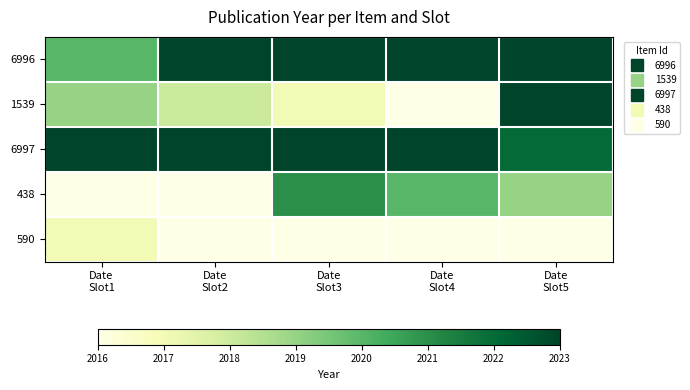

Rank the series by their maximum value, from lowest to highest.

590, 438, 6996, 1539, 6997